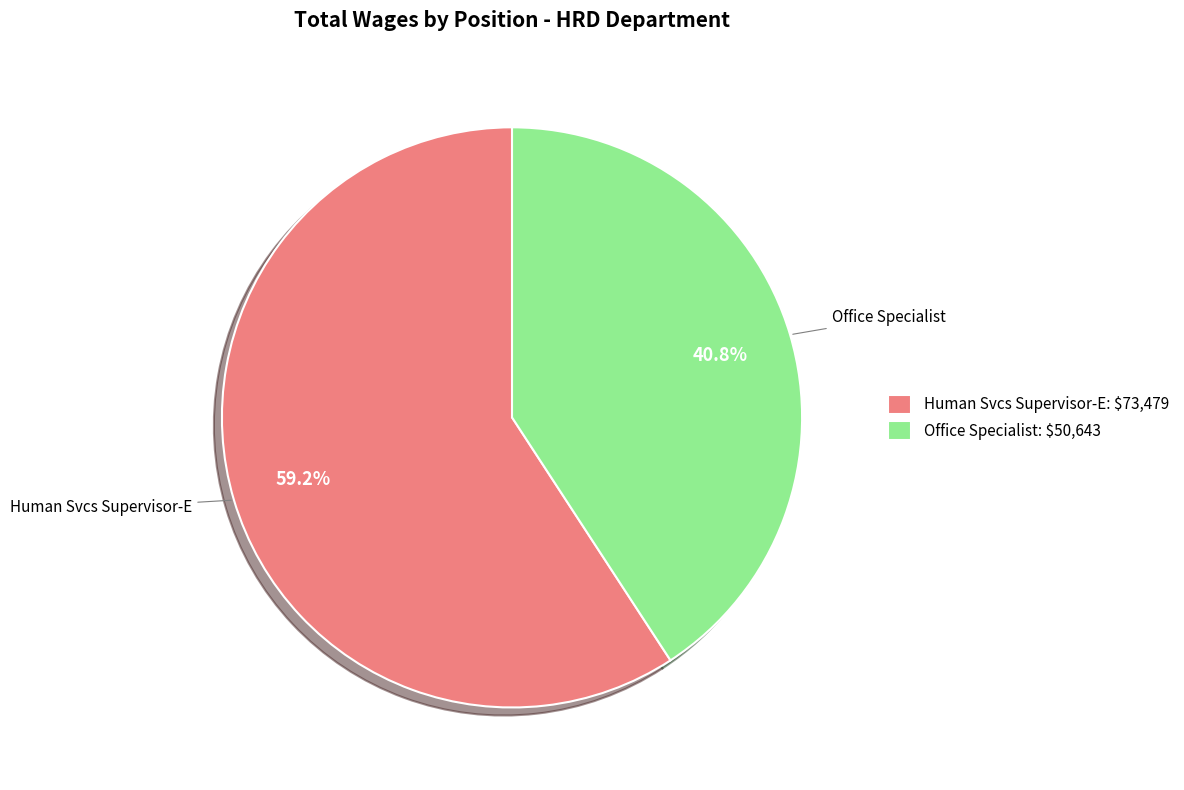

Is there any slice that represents more than half of the pie?

Yes